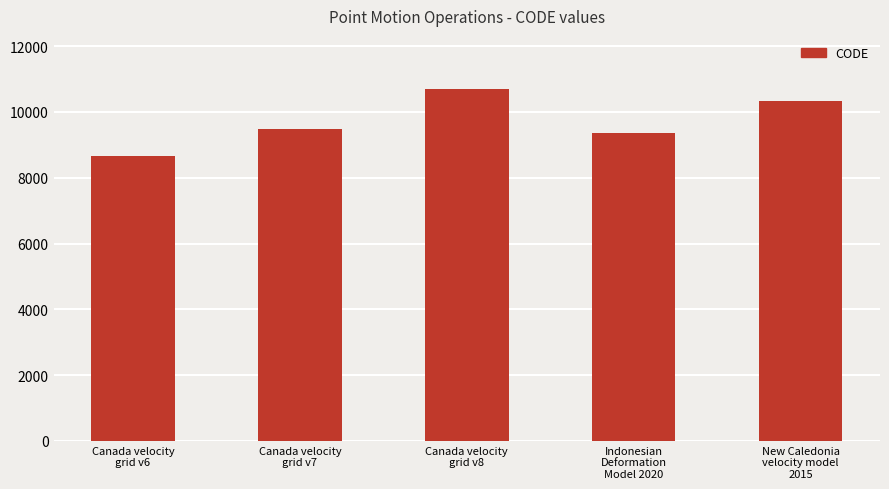

The chart shows a value of 10707 at Canada velocity
grid v8. True or false?

True